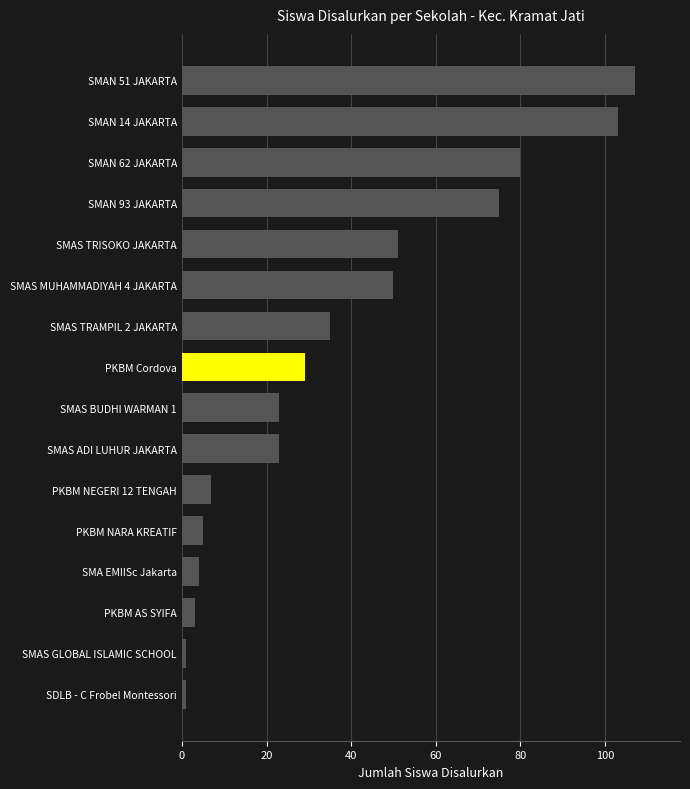

How many categories are shown in the chart?

16